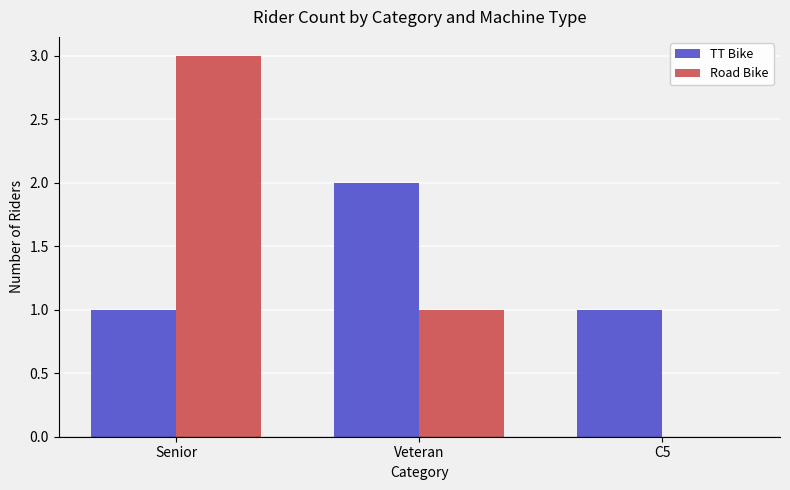

Which series has the largest range (max minus min)?

Road Bike